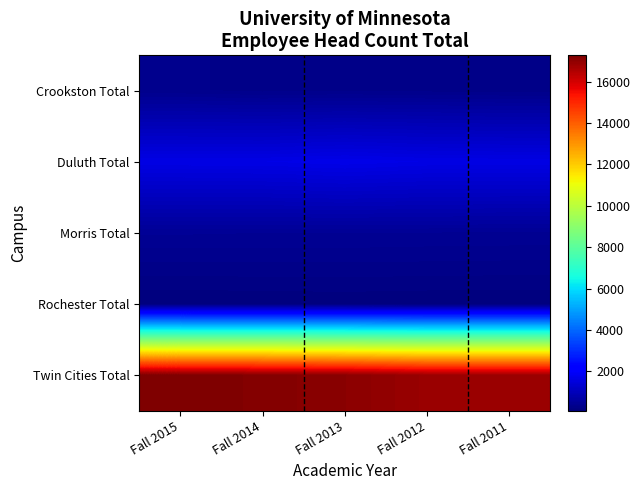

What is the total value across all series at Fall 2014?

19633